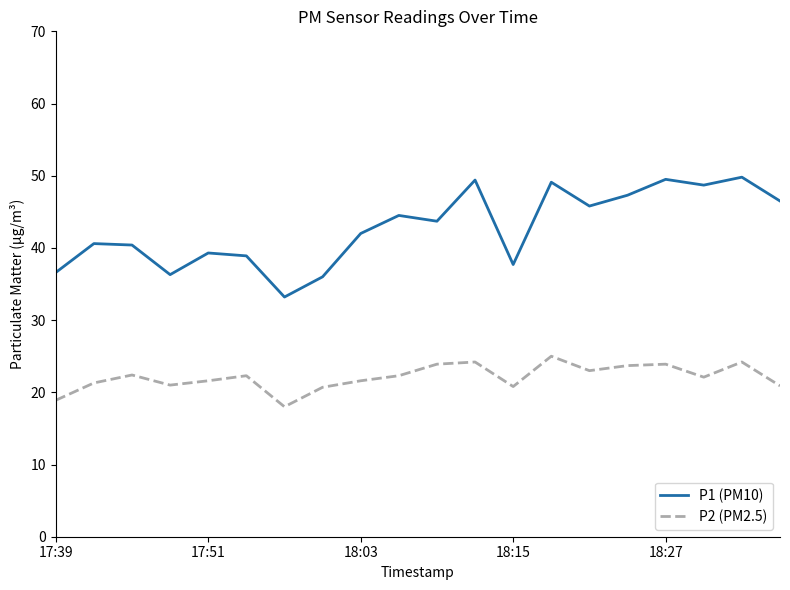

What is the maximum value shown in the chart?

49.8